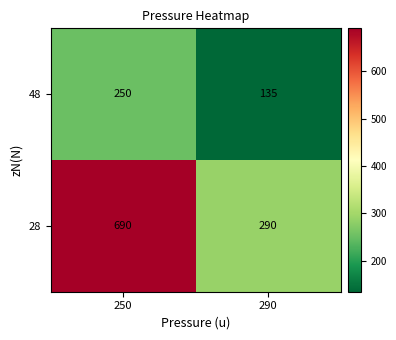

Read the 28 value at 250, to the nearest 10.

690